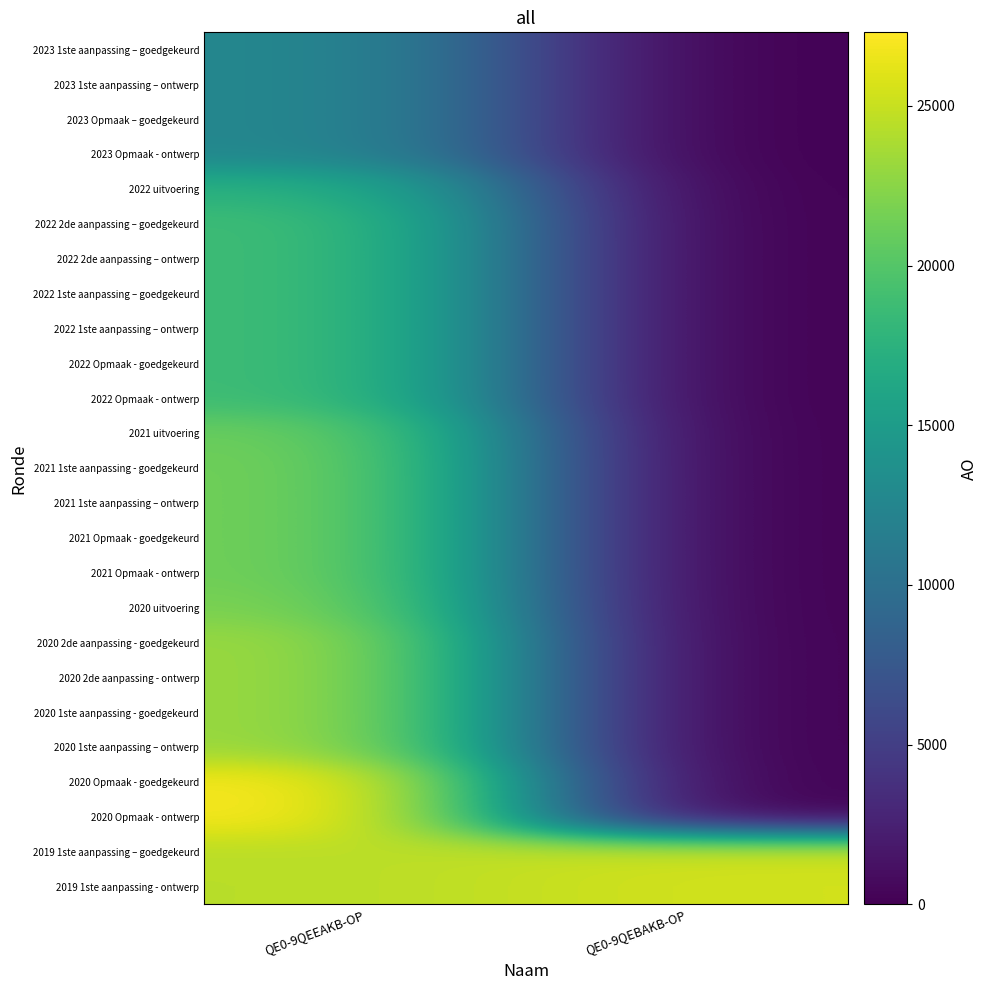

Count the number of categories in the chart.

2